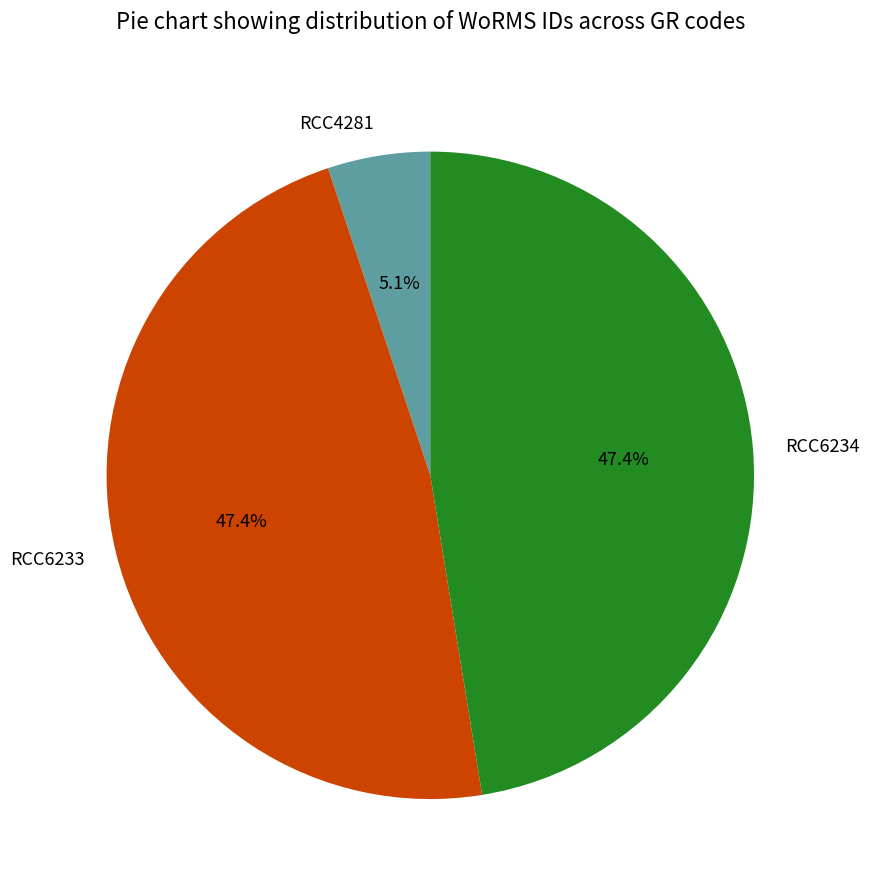

Is it true that RCC6234 is 47% of the pie?

True